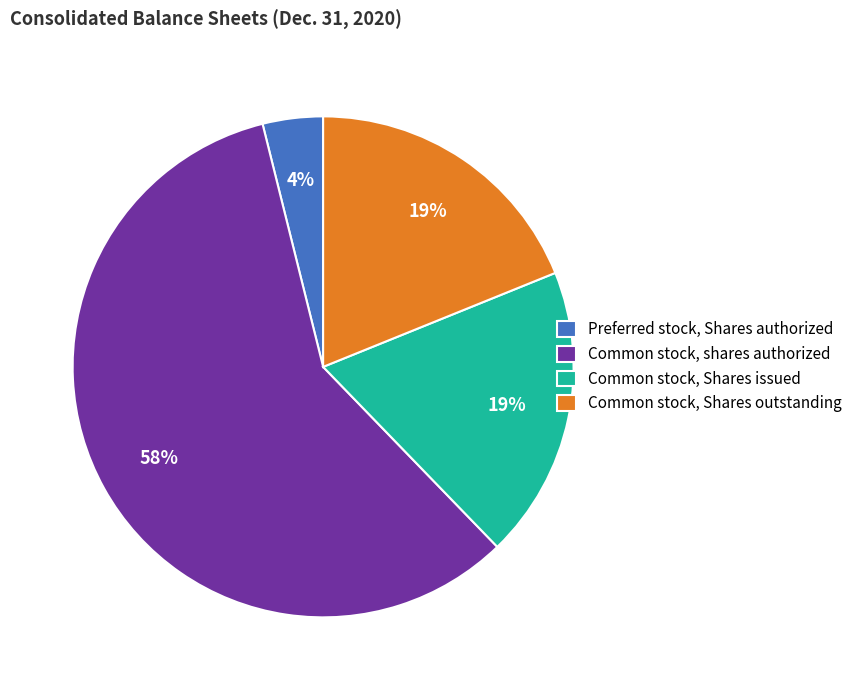

Do Common stock, shares authorized and Common stock, Shares outstanding together represent more than half of the pie?

Yes